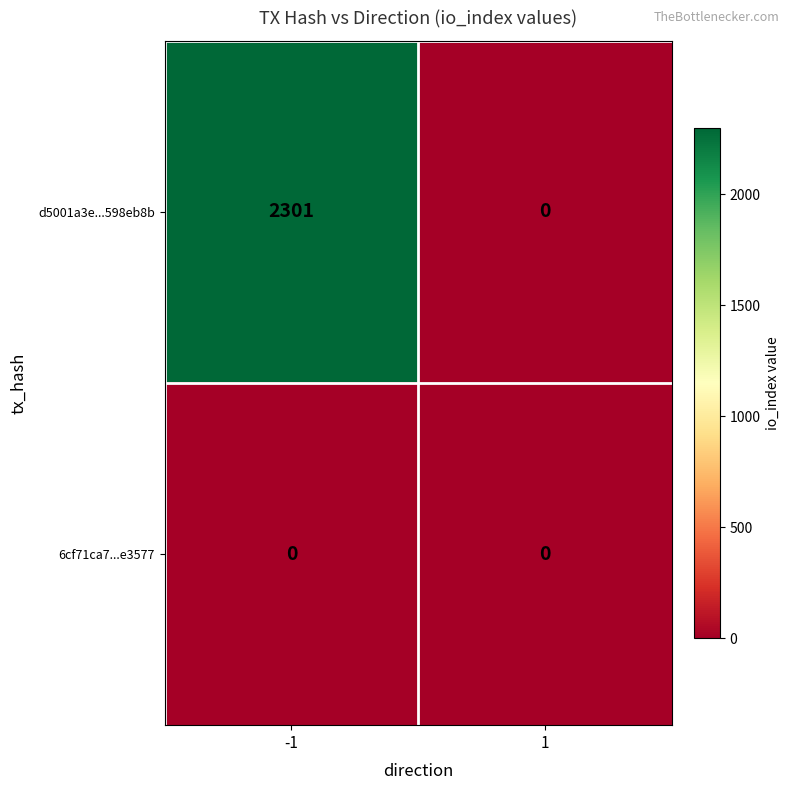

Rank the series by their average value, from highest to lowest.

d5001a3e...598eb8b, 6cf71ca7...e3577